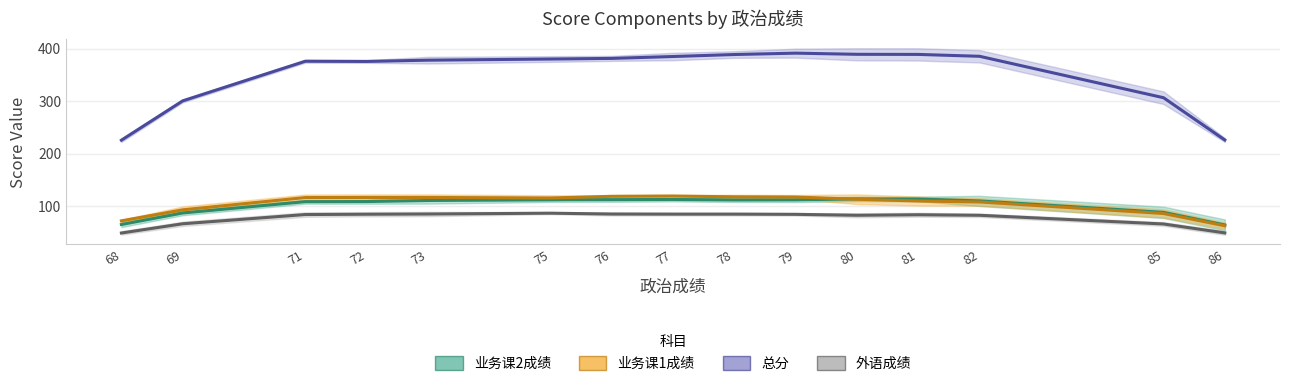

At which label does 总分 first exceed 378?

76